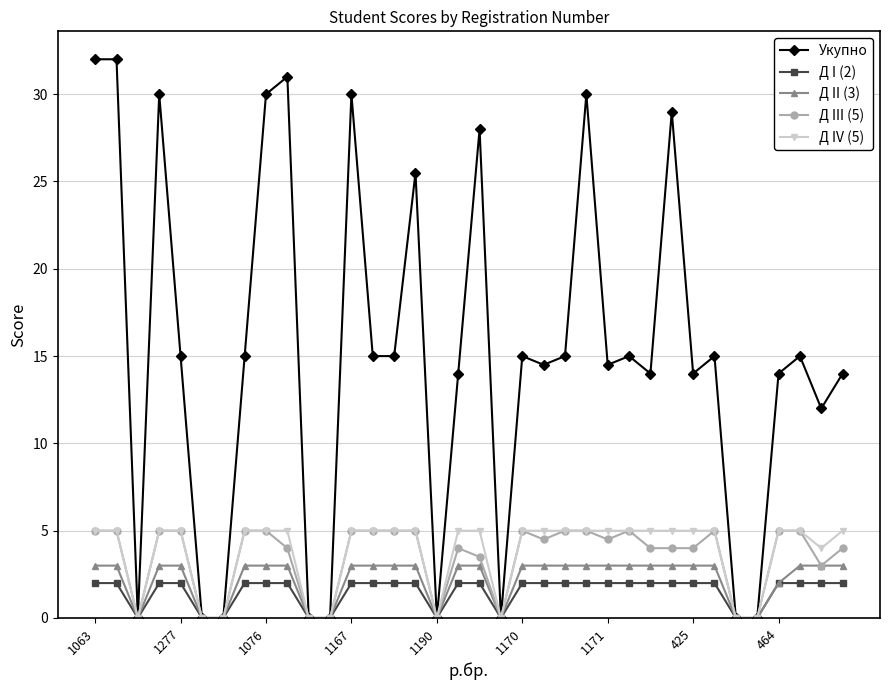

True or false: Д III (5) has more than 1 points higher than both neighbors.

True